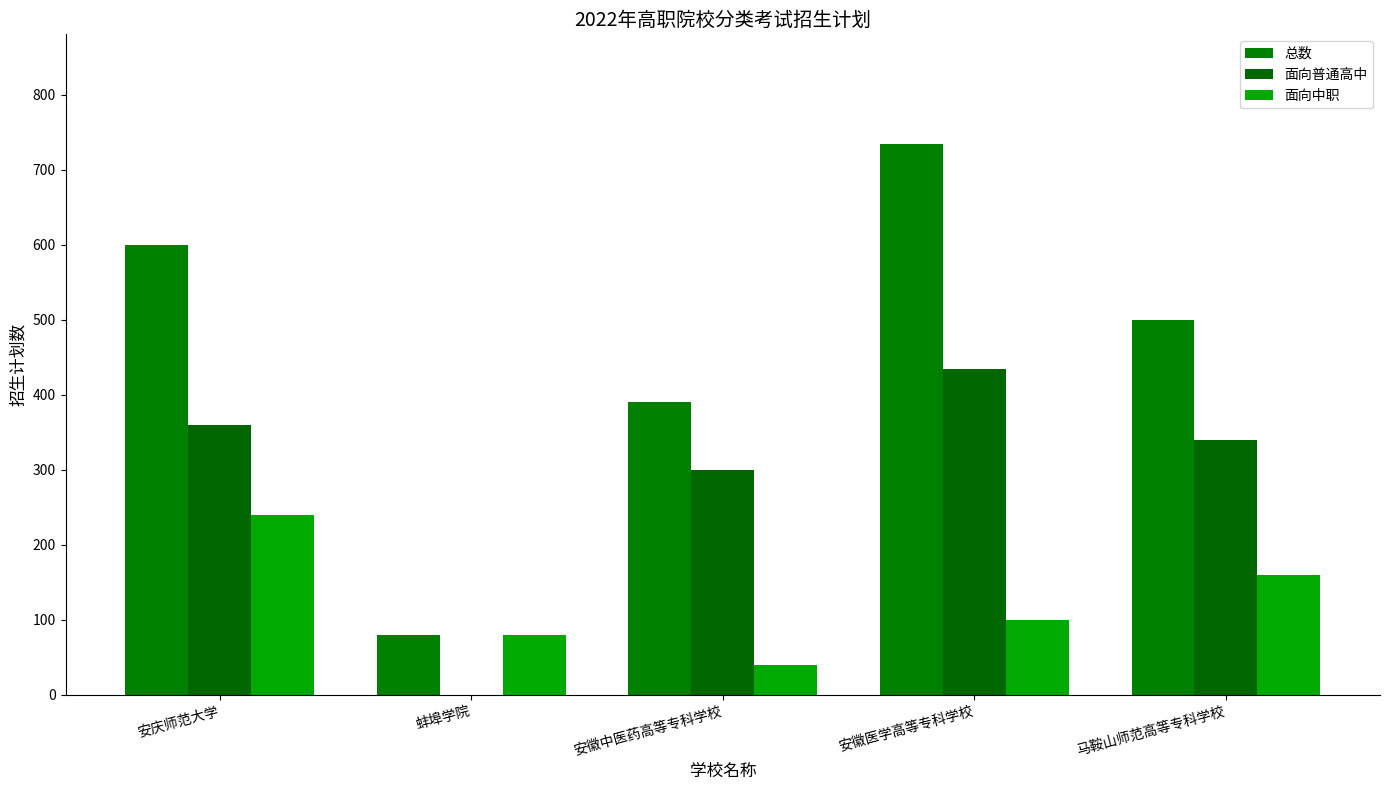

What position from the right is 蚌埠学院?

4